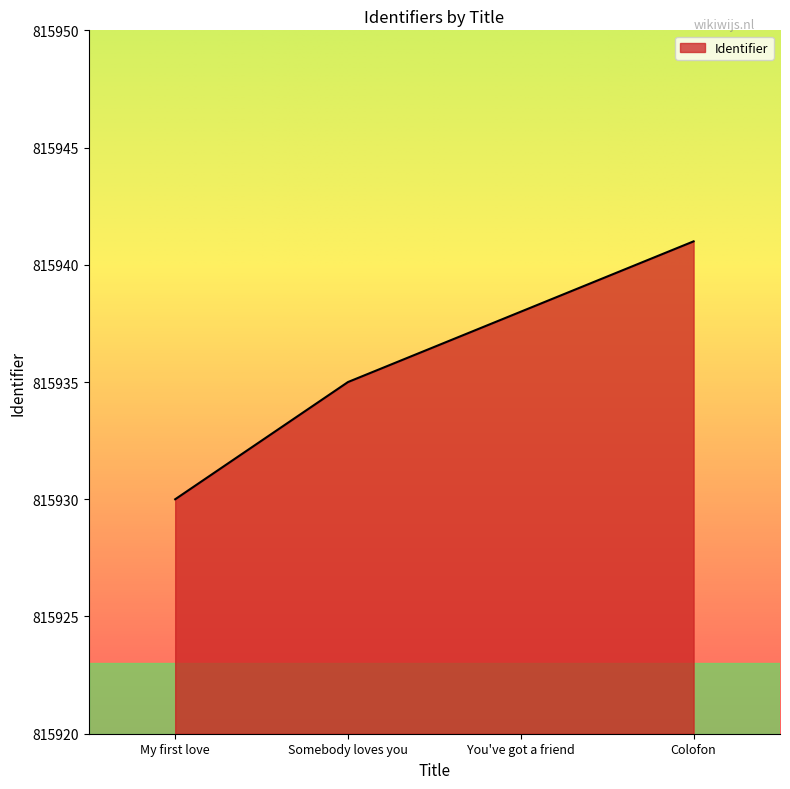

What is the greatest value displayed?

815941